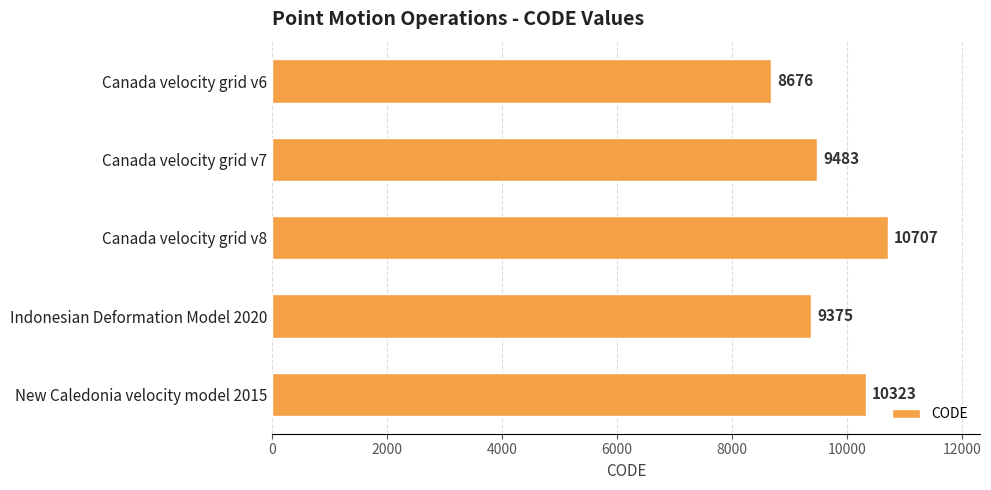

Which has a higher value, Canada velocity grid v7 or Canada velocity grid v8?

Canada velocity grid v8